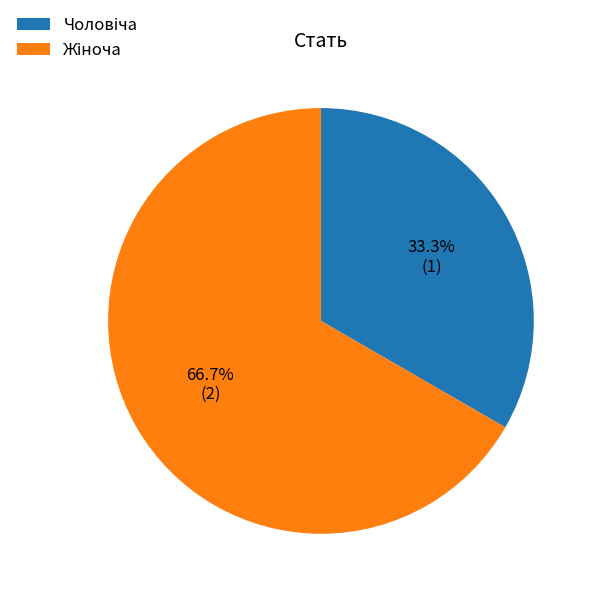

The Чоловіча slice represents 33% of the pie. True or false?

True